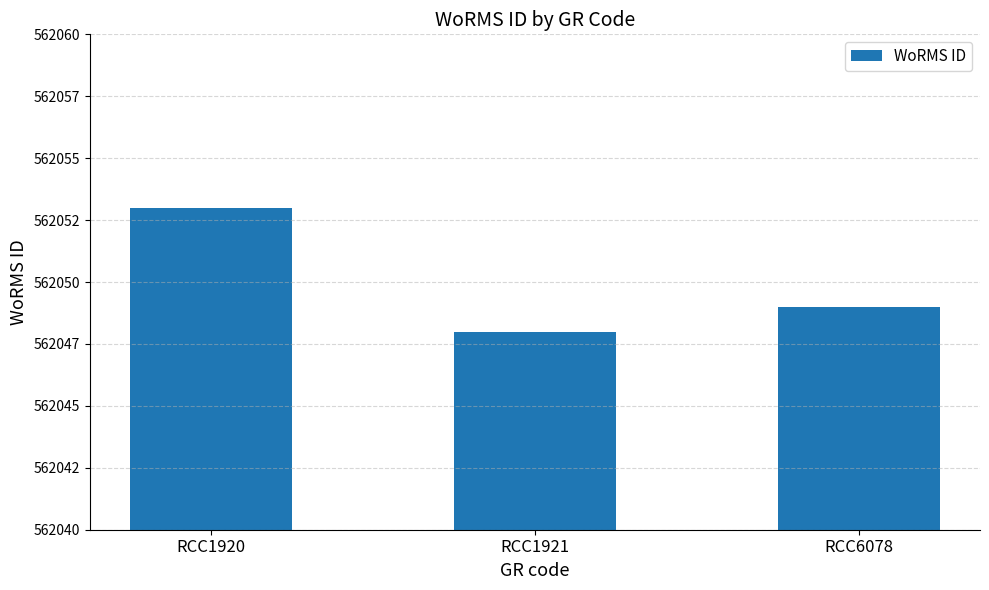

Are the bars grouped side by side (vs. stacked)?

No